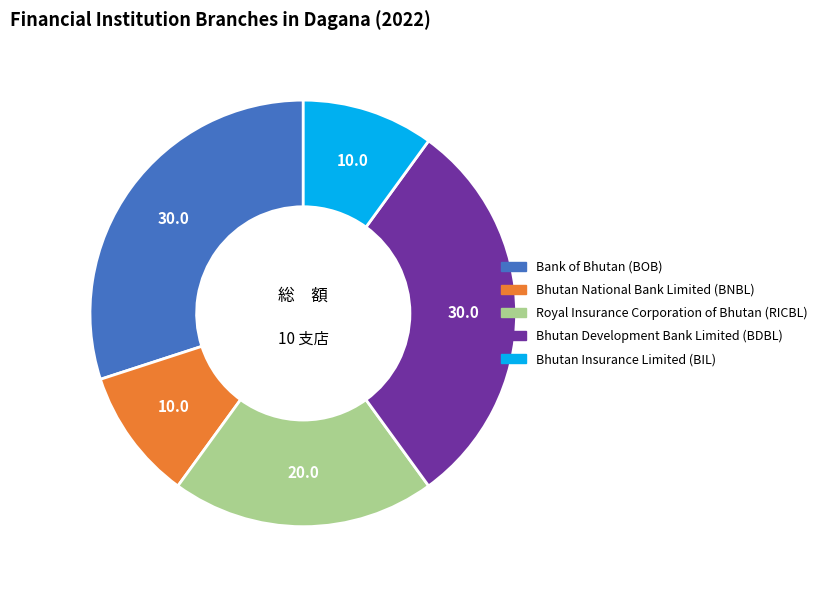

Does Bhutan Insurance Limited (BIL) represent more than half of the total?

No